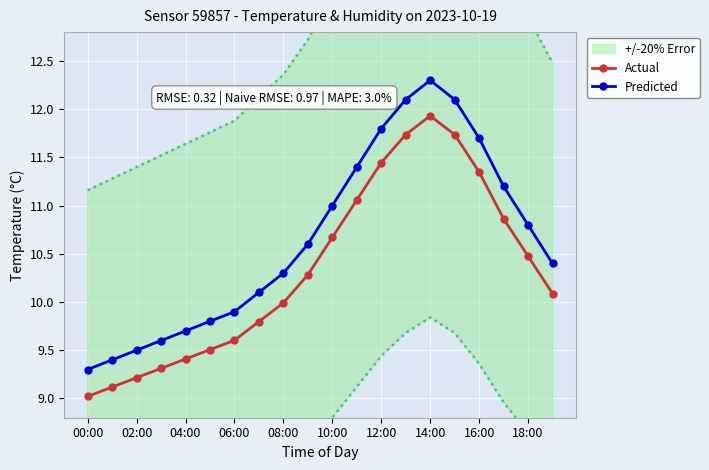

What is the sum of the Predicted values at 16:00 and 18:00?

22.5